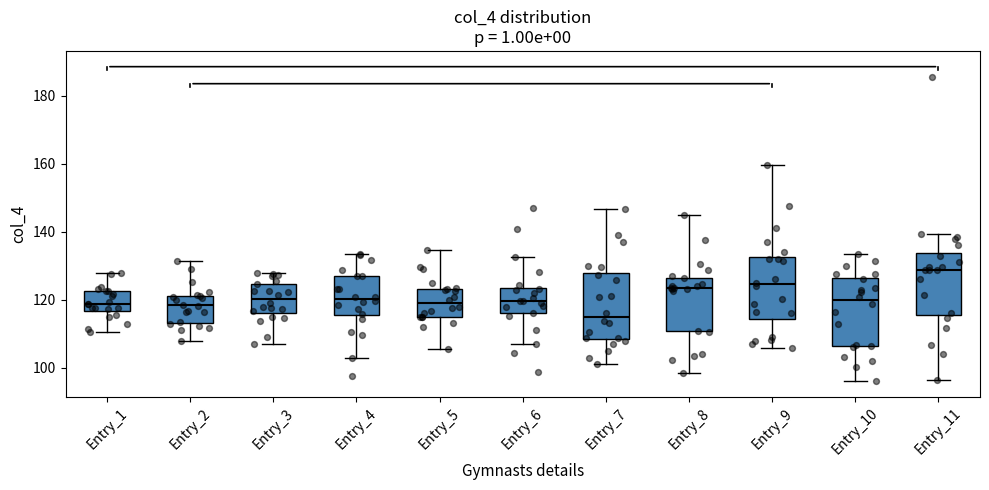

Reading left to right, transcribe this box plot: for each box, give where its median line is, the range the box spans, and where its two whiskers end, as read against the y-axis. The values are not printed on the chart, so give them approximately, as read against the axis.

Entry_1: median 118, box 116 to 122, whiskers 110 to 128
Entry_2: median 118, box 114 to 122, whiskers 108 to 132
Entry_3: median 120, box 116 to 124, whiskers 106 to 128
Entry_4: median 120, box 116 to 128, whiskers 102 to 134
Entry_5: median 118, box 116 to 124, whiskers 106 to 134
Entry_6: median 120, box 116 to 124, whiskers 108 to 132
Entry_7: median 114, box 108 to 128, whiskers 102 to 146
Entry_8: median 124, box 110 to 126, whiskers 98 to 146
Entry_9: median 124, box 114 to 132, whiskers 106 to 160
Entry_10: median 120, box 106 to 126, whiskers 96 to 134
Entry_11: median 128, box 116 to 134, whiskers 96 to 140